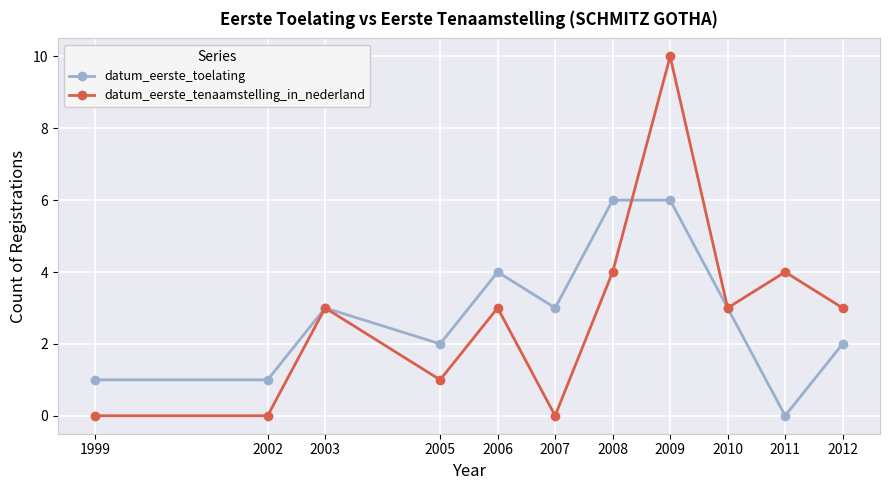

True or false: datum_eerste_toelating has a value of -4 at 2011.

False